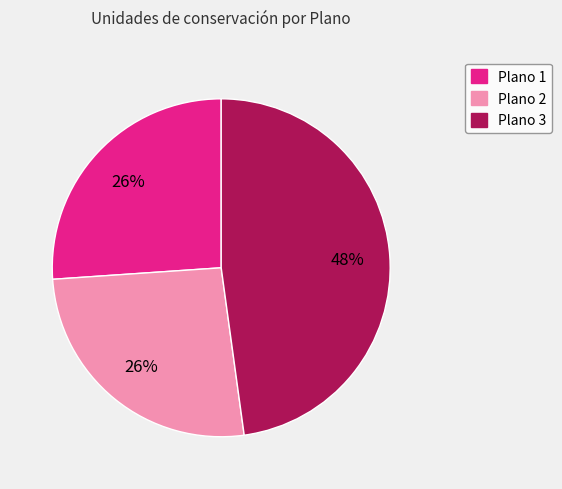

How many slices are in this pie chart?

3